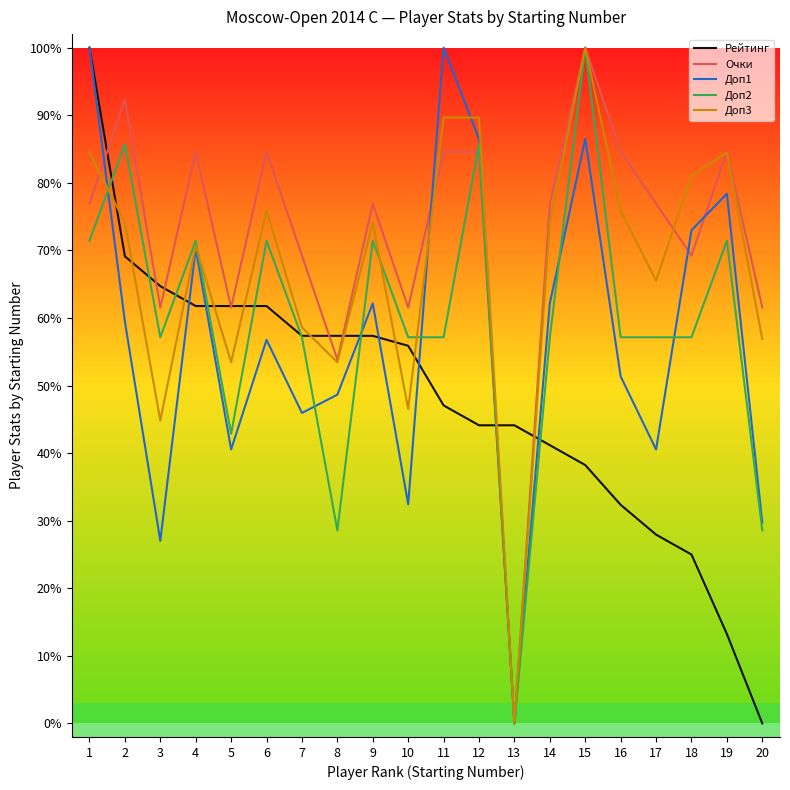

The value of Рейтинг at 11 is 79.7. True or false?

False